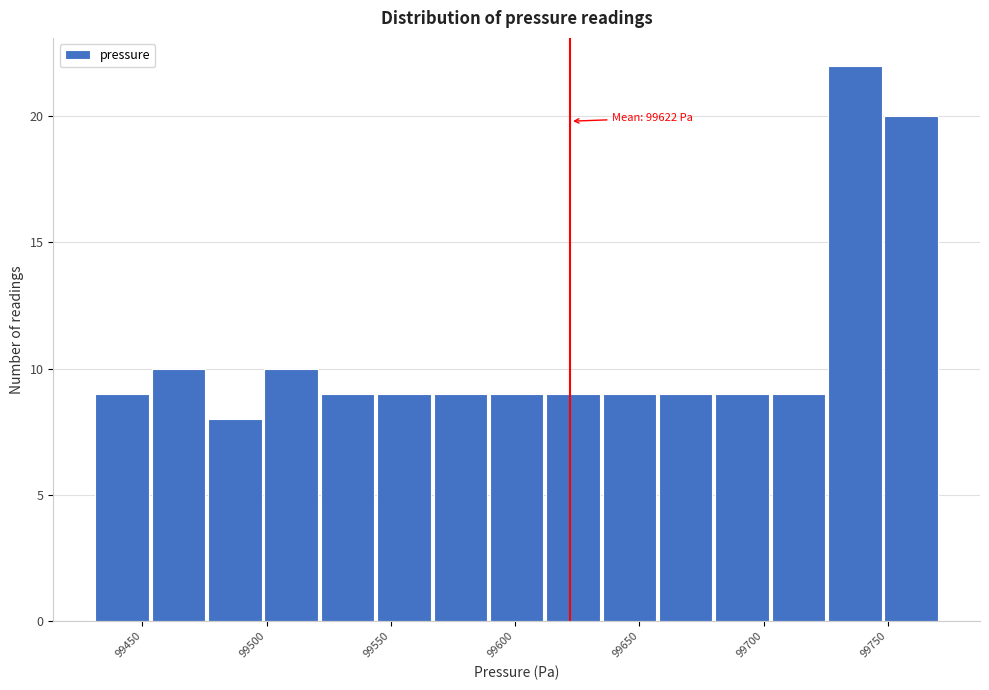

Over which range of the x-axis is the bar tallest?

99725 to 99750